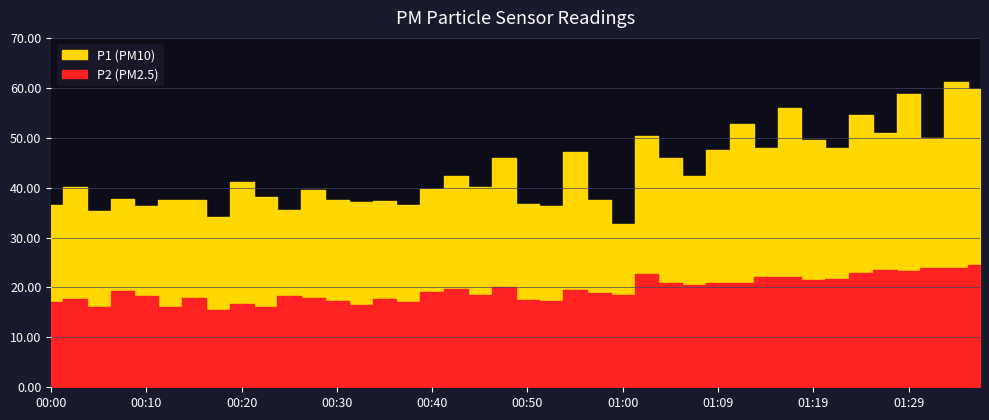

What is the label of the 40th point from the right?

00:00